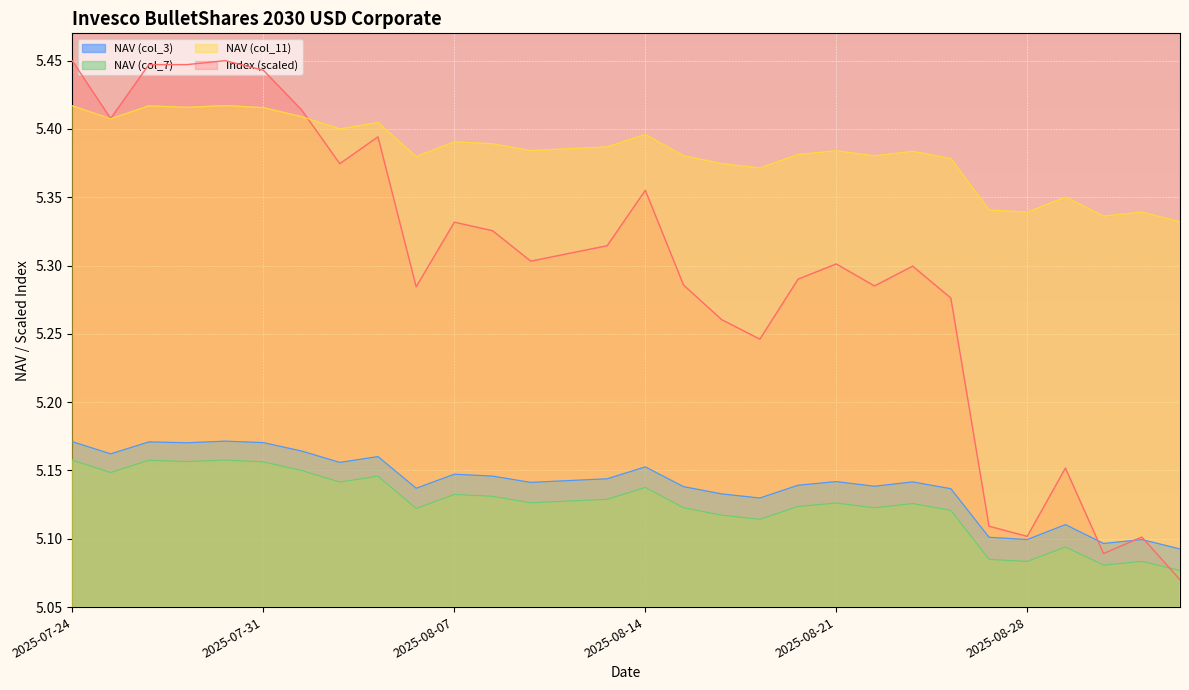

Reading left to right, extract all data points from this chart.

NAV (col_3): 5.2	5.2	5.2	5.2	5.2	5.2	5.2	5.2	5.2	5.1	5.1	5.1	5.1	5.1	5.1	5.2	5.1	5.1	5.1	5.1	5.1	5.1	5.1	5.1	5.1	5.1	5.1	5.1	5.1	5.1
NAV (col_7): 5.2	5.1	5.2	5.2	5.2	5.2	5.2	5.1	5.1	5.1	5.1	5.1	5.1	5.1	5.1	5.1	5.1	5.1	5.1	5.1	5.1	5.1	5.1	5.1	5.1	5.1	5.1	5.1	5.1	5.1
NAV (col_11): 5.4	5.4	5.4	5.4	5.4	5.4	5.4	5.4	5.4	5.4	5.4	5.4	5.4	5.4	5.4	5.4	5.4	5.4	5.4	5.4	5.4	5.4	5.4	5.4	5.3	5.3	5.4	5.3	5.3	5.3
Index: 5.4	5.4	5.4	5.4	5.5	5.4	5.4	5.4	5.4	5.3	5.3	5.3	5.3	5.3	5.3	5.4	5.3	5.3	5.2	5.3	5.3	5.3	5.3	5.3	5.1	5.1	5.2	5.1	5.1	5.1